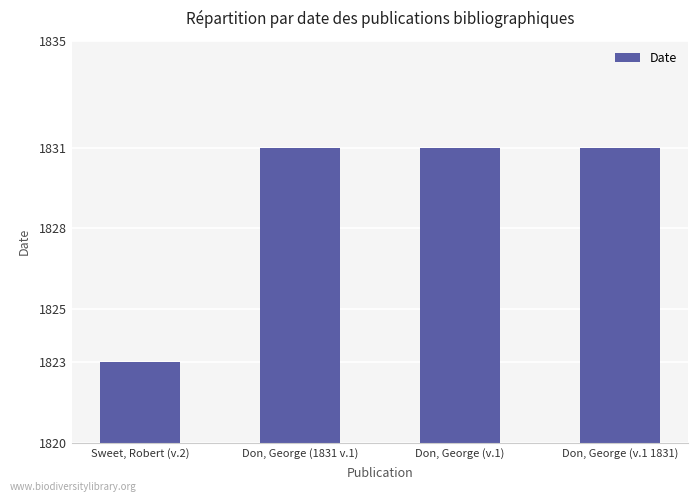

Reading left to right, what are all the values shown in this chart?

1823	1831	1831	1831